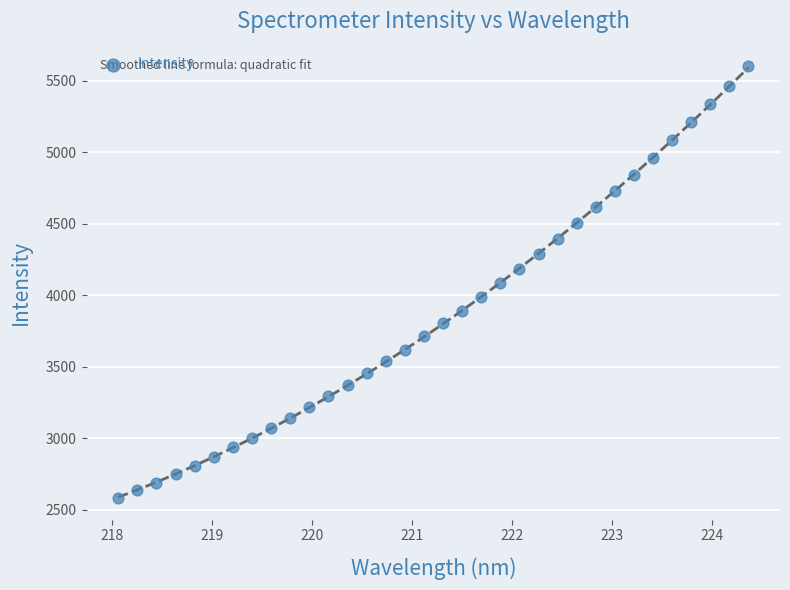

What is the range of Y values (max minus min)?

3022.4